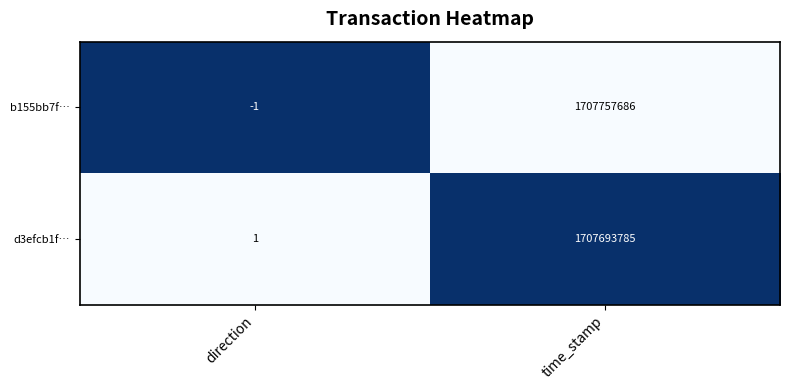

Between direction and time_stamp, which series saw the biggest shift?

b155bb7f…